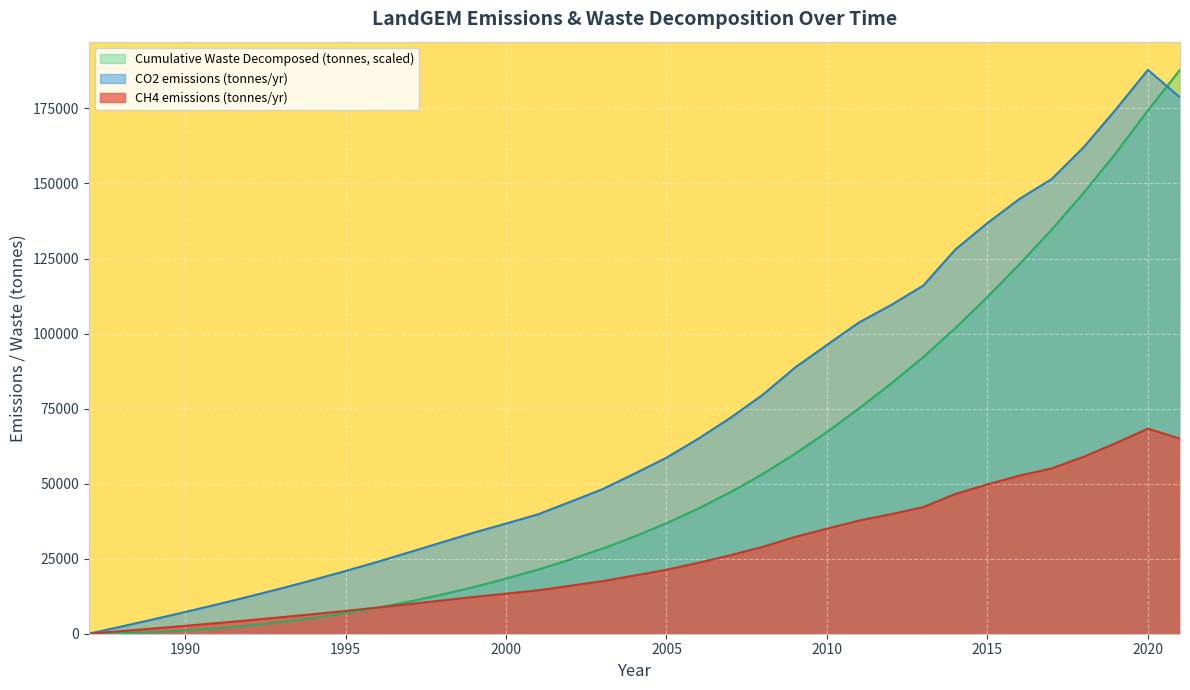

How many times do CO2 emissions (tonnes/yr) and Cumulative Waste Decomposed (tonnes) cross each other?

1